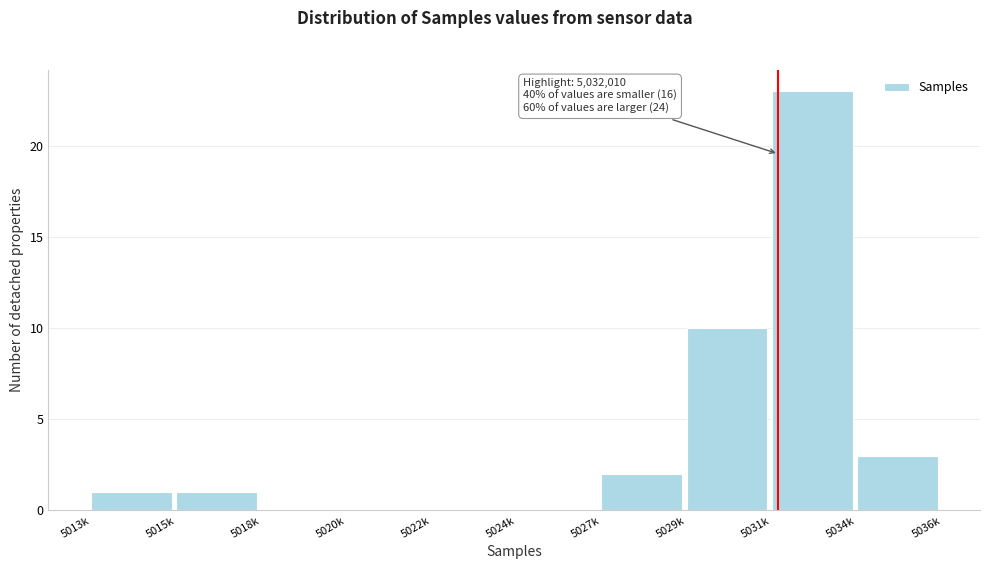

Reading left to right, extract all data points from this chart.

5013k=1	5015k=1	5018k=0	5020k=0	5022k=0	5024k=0	5027k=2	5029k=10	5031k=23	5034k=3